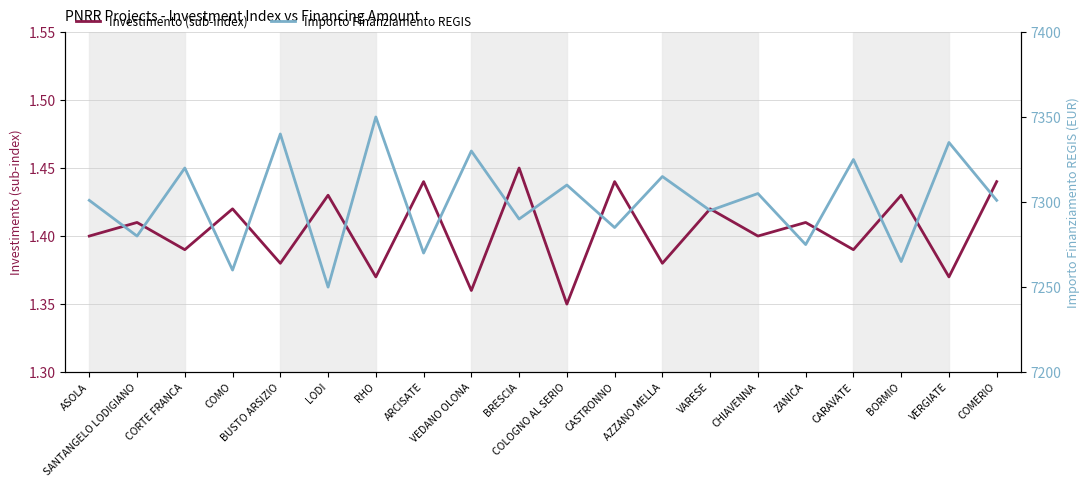

Does the chart have visible grid lines?

Yes